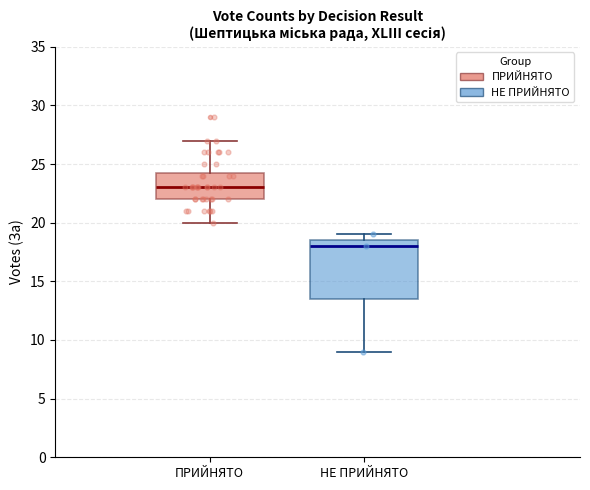

Reading left to right, read every box against the y-axis: the position of its median line, the range the box covers, and the ends of its whiskers. The values are not printed on the chart, so give them approximately, as read against the axis.

ПРИЙНЯТО: median 23.0, box 22.0 to 24.5, whiskers 20.0 to 27.0
НЕ ПРИЙНЯТО: median 18.0, box 13.5 to 18.5, whiskers 9.0 to 19.0